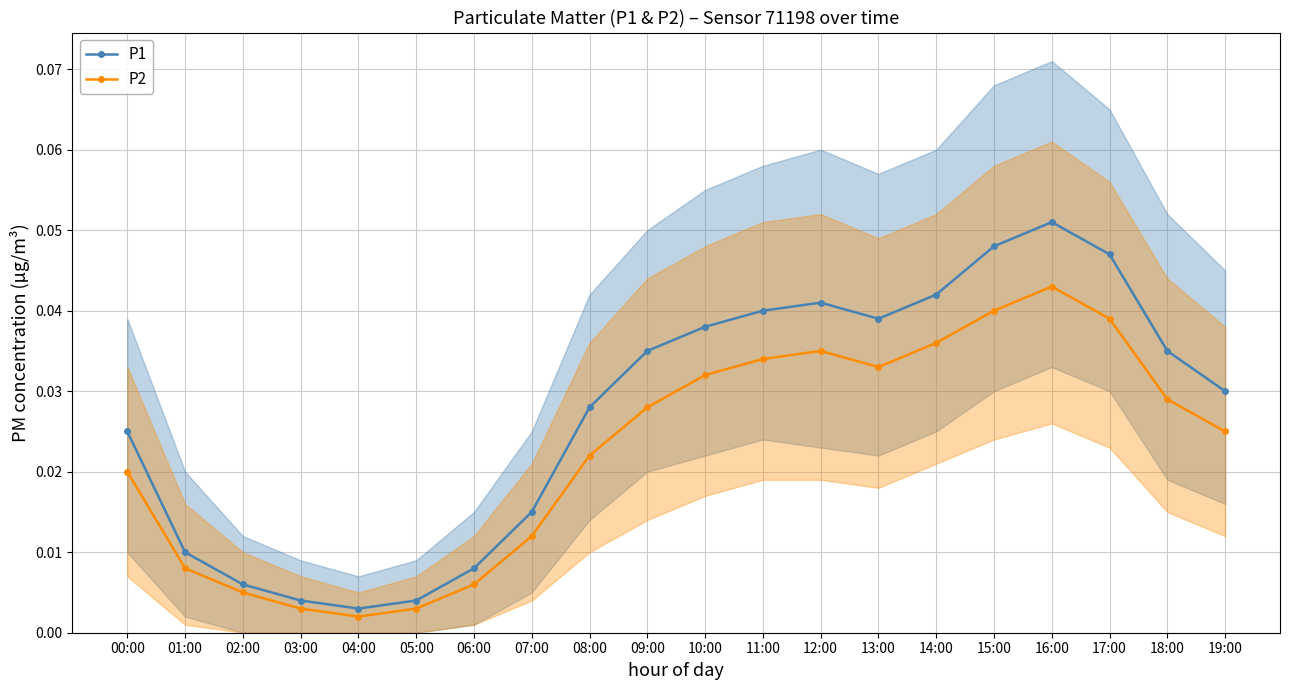

How many lines are shown in the chart?

2